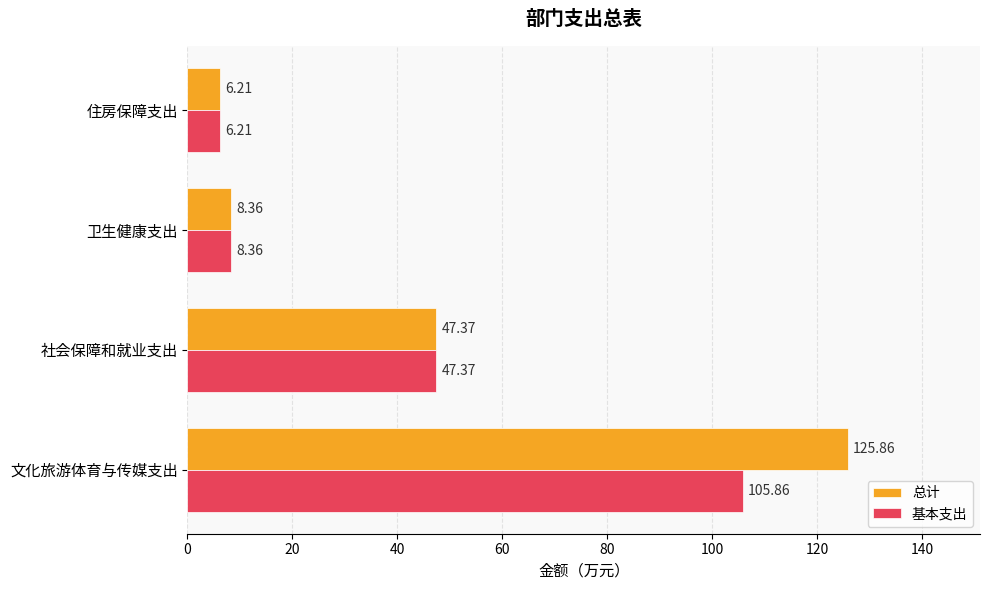

Is the value of 基本支出 at 文化旅游体育与传媒支出 greater than the value of 总计 at 文化旅游体育与传媒支出?

No